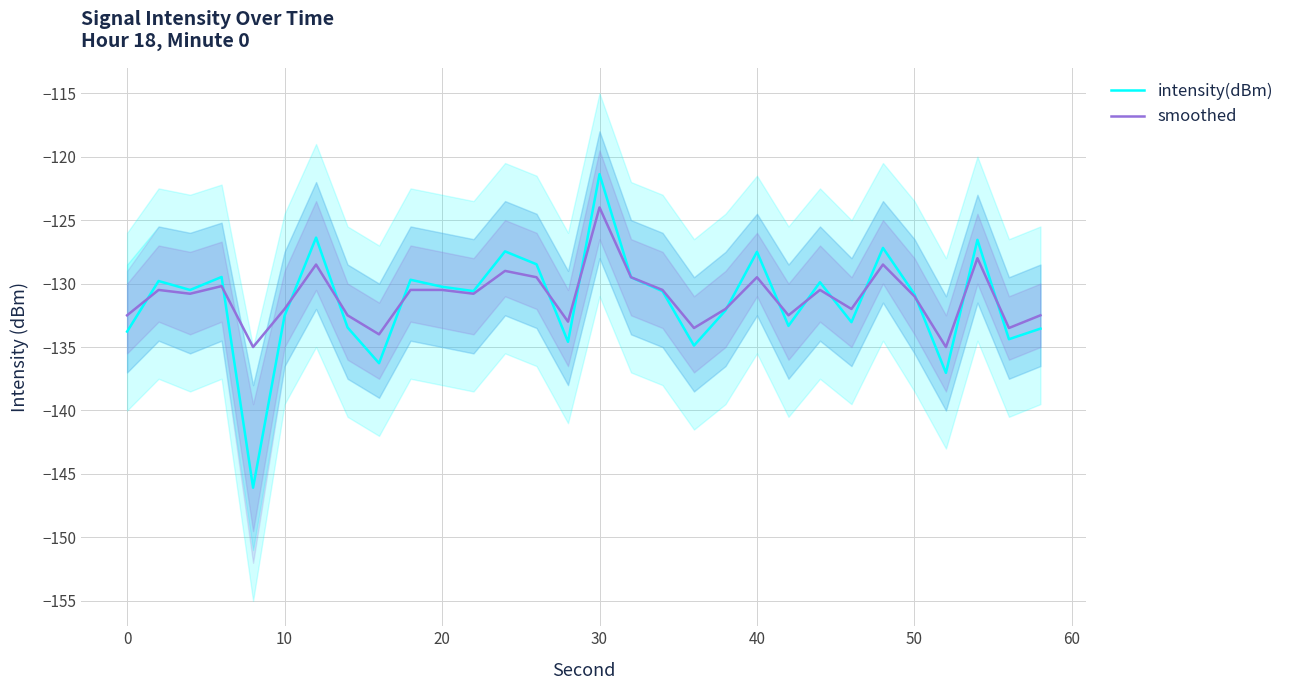

Count the number of categories in the chart.

30